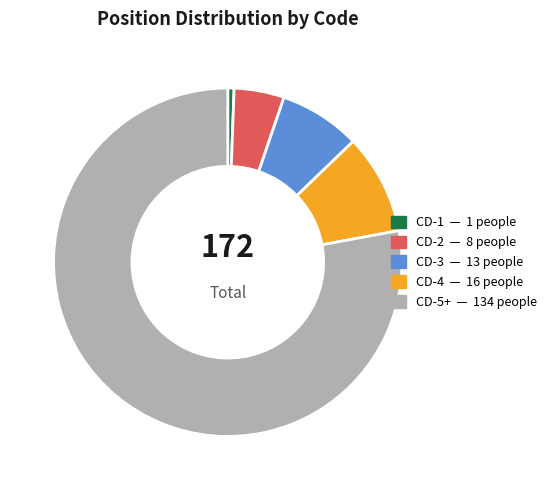

Rank the categories by value from highest to lowest.

CD-5+, CD-4, CD-3, CD-2, CD-1